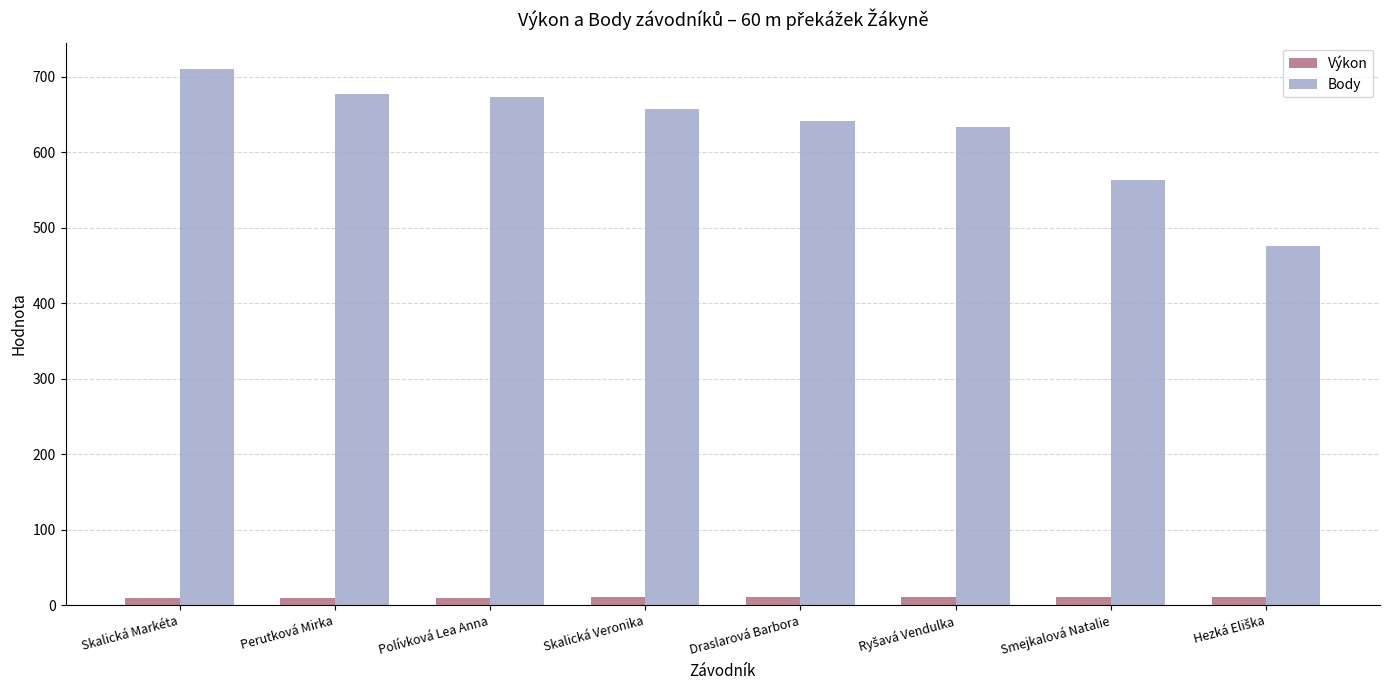

List the series in order of their peak value, highest first.

Body, Výkon